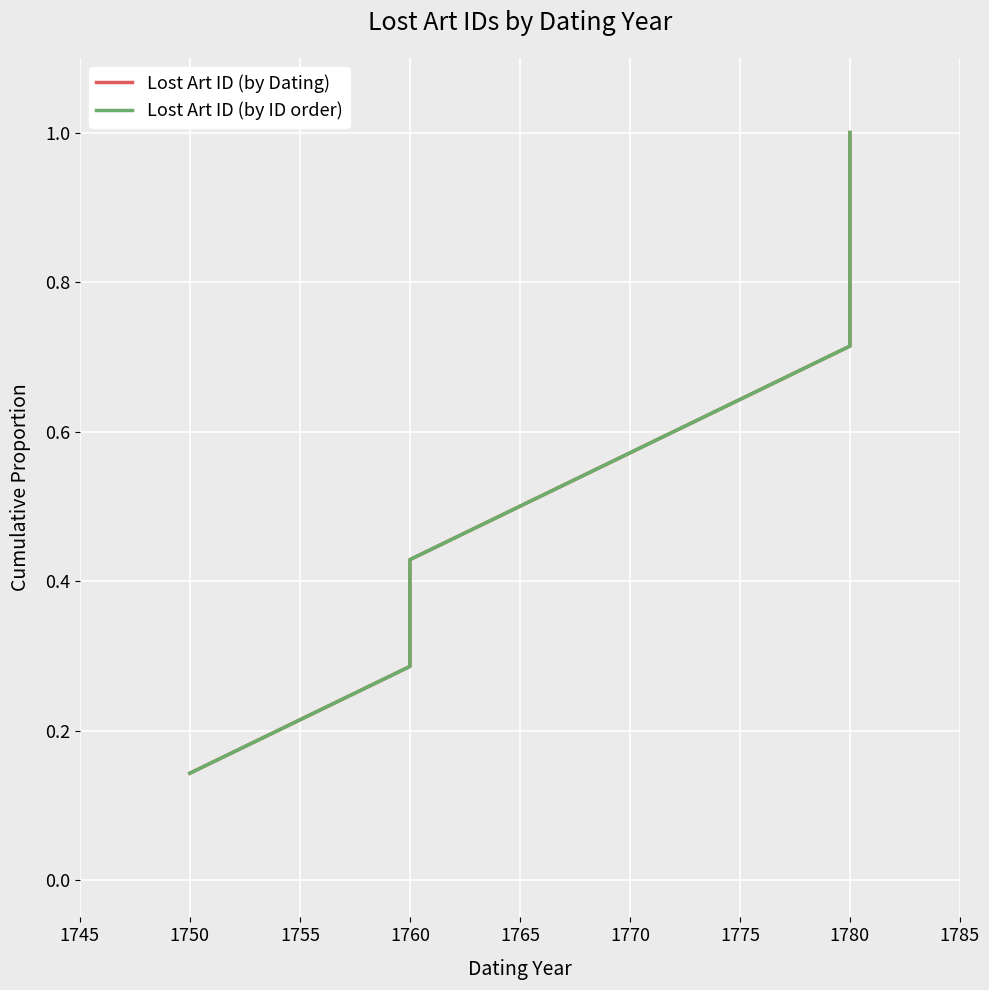

Between 1780 and 1760, which is larger?

1780